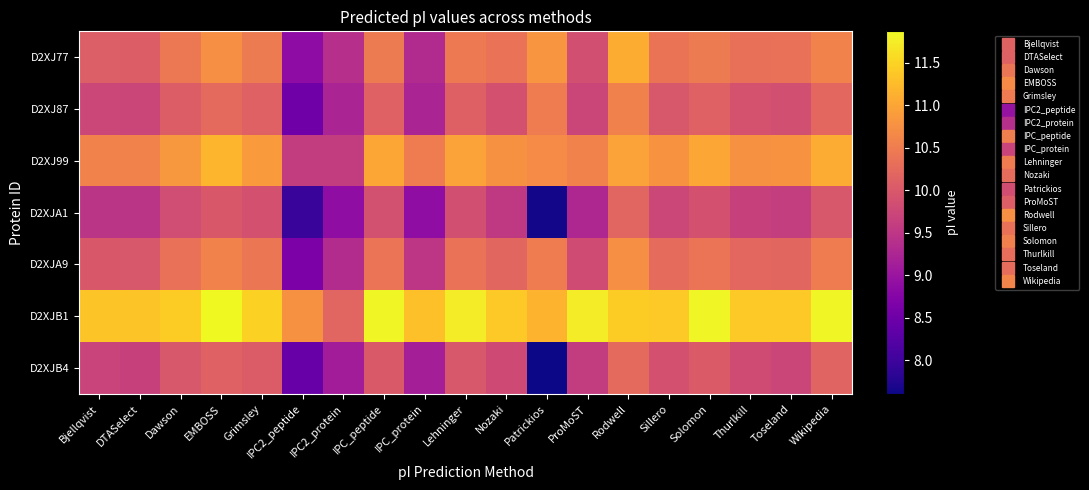

Which series has the largest total across all categories?

D2XJB1